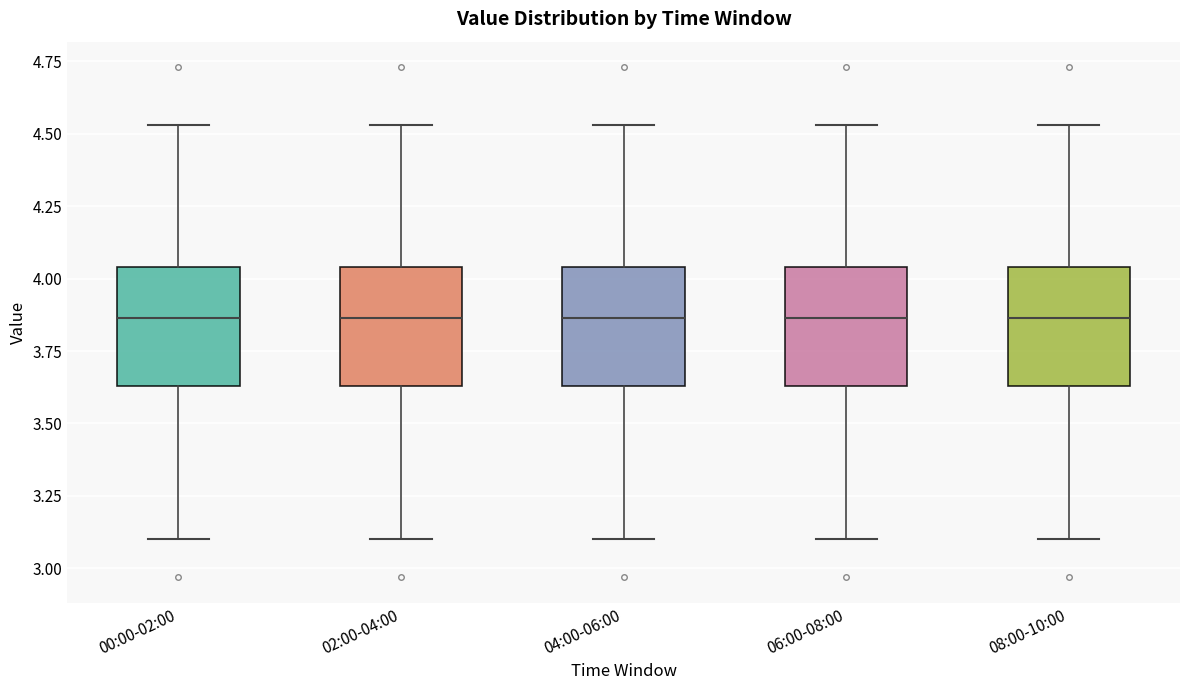

Reading left to right, transcribe this box plot: for each box, give where its median line is, the range the box spans, and where its two whiskers end, as read against the y-axis. The values are not printed on the chart, so give them approximately, as read against the axis.

00:00-02:00: median 3.85, box 3.65 to 4.05, whiskers 3.10 to 4.55
02:00-04:00: median 3.85, box 3.65 to 4.05, whiskers 3.10 to 4.55
04:00-06:00: median 3.85, box 3.65 to 4.05, whiskers 3.10 to 4.55
06:00-08:00: median 3.85, box 3.65 to 4.05, whiskers 3.10 to 4.55
08:00-10:00: median 3.85, box 3.65 to 4.05, whiskers 3.10 to 4.55